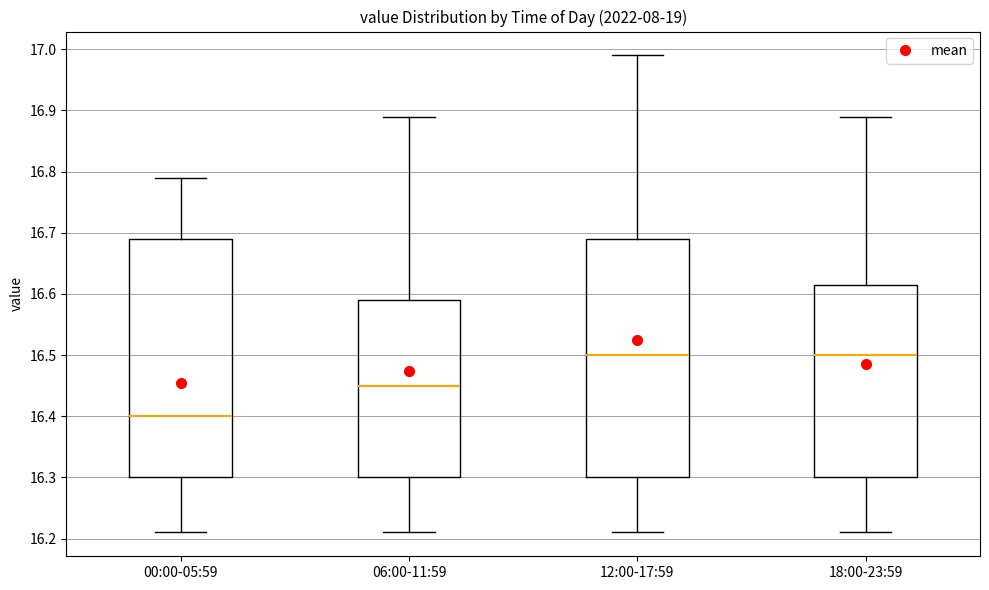

Reading left to right, read every box against the y-axis: the position of its median line, the range the box covers, and the ends of its whiskers. The values are not printed on the chart, so give them approximately, as read against the axis.

00:00-05:59: median 16.40, box 16.30 to 16.69, whiskers 16.21 to 16.79
06:00-11:59: median 16.45, box 16.30 to 16.59, whiskers 16.21 to 16.89
12:00-17:59: median 16.50, box 16.30 to 16.69, whiskers 16.21 to 16.99
18:00-23:59: median 16.50, box 16.30 to 16.62, whiskers 16.21 to 16.89